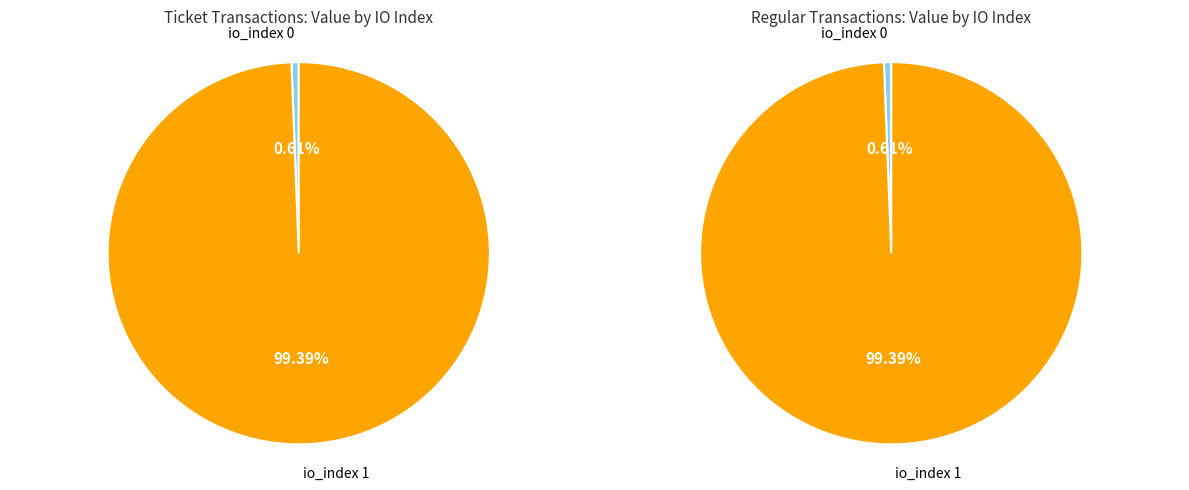

What percentage is the io_index 0 slice, to the nearest percent?

1%